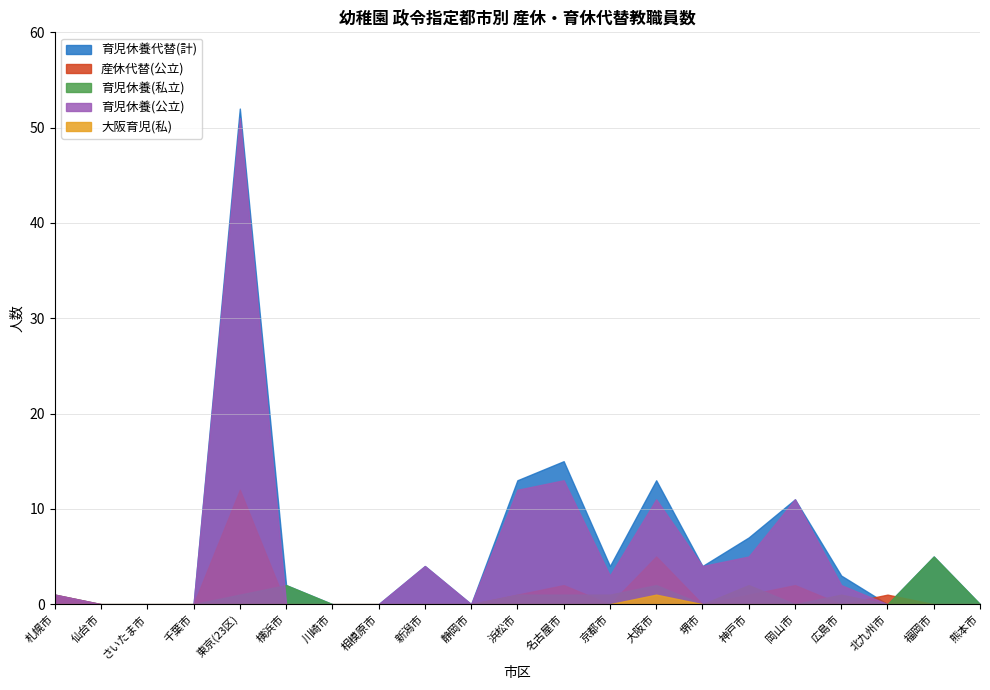

The 育児休養(私立) series shows 0 at 熊本市. True or false?

True